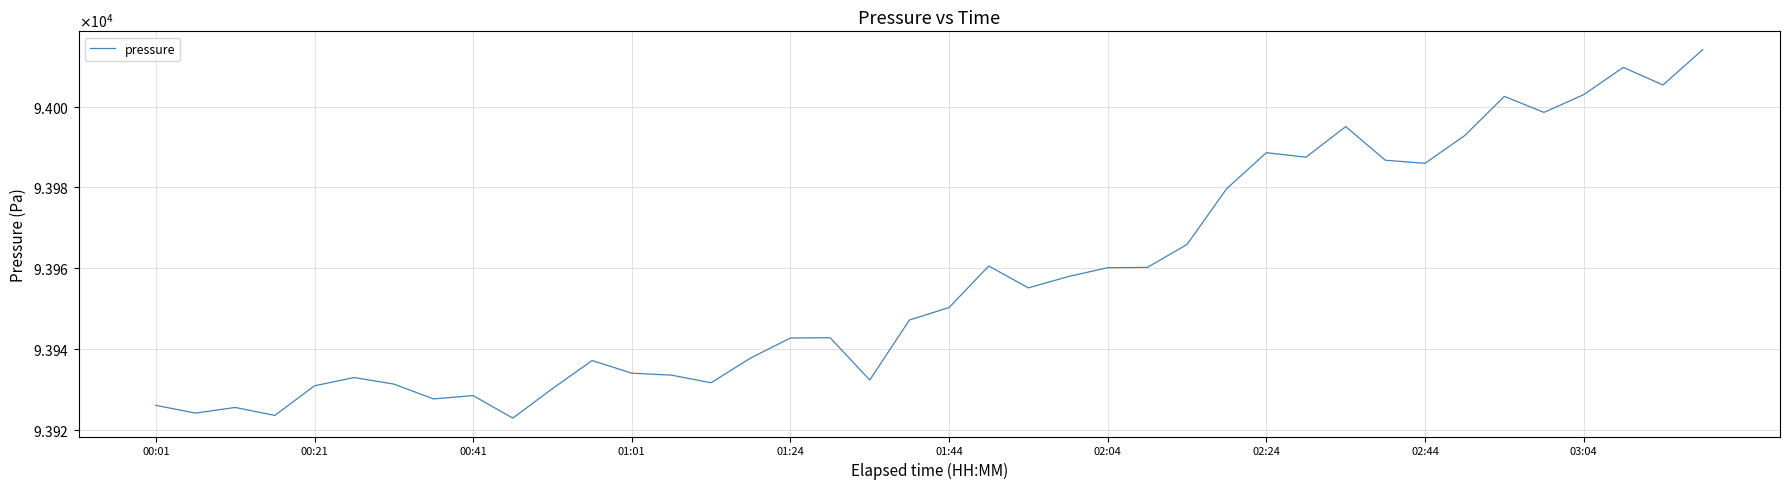

Does the chart have visible grid lines?

Yes